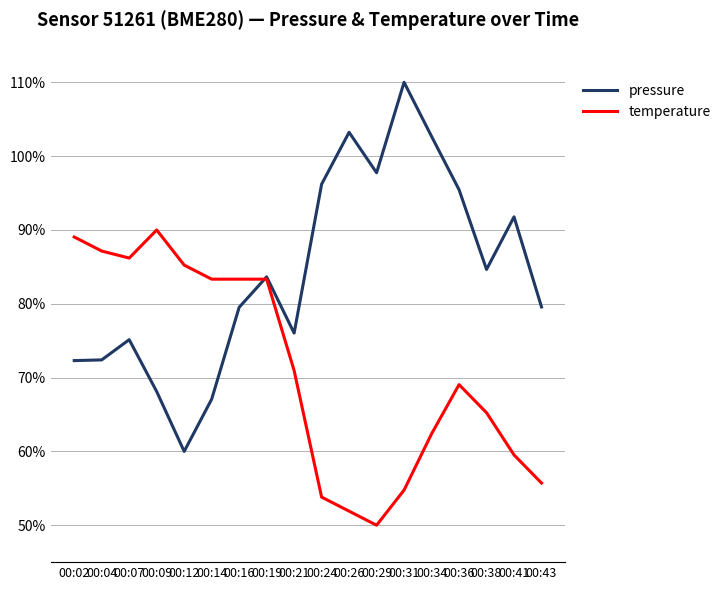

In pressure, how many points are higher than both neighbors (excluding endpoints)?

5